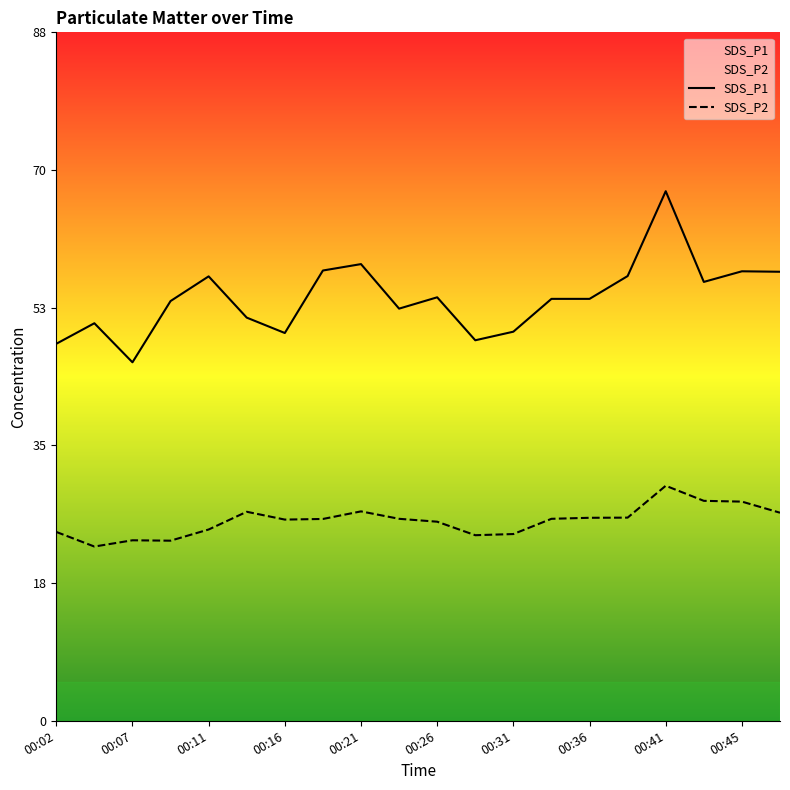

True or false: SDS_P1 and SDS_P2 cross at least once.

False